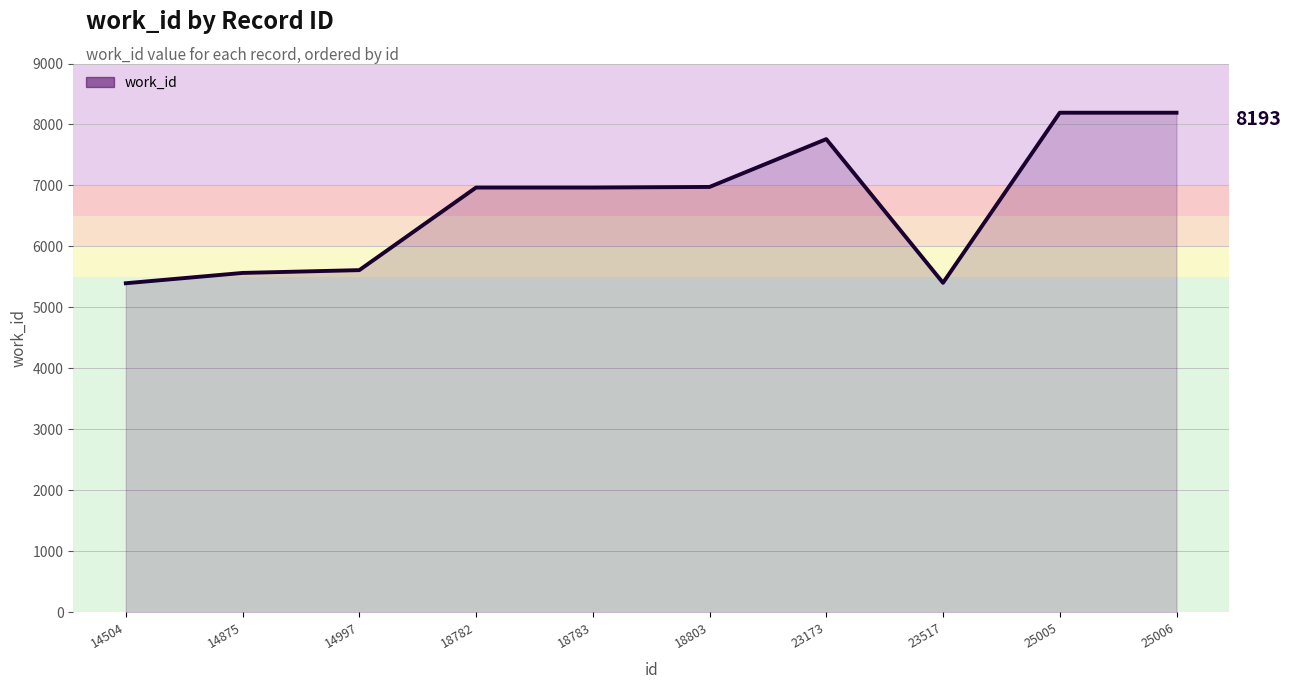

What is the difference between the maximum and minimum values?

2796